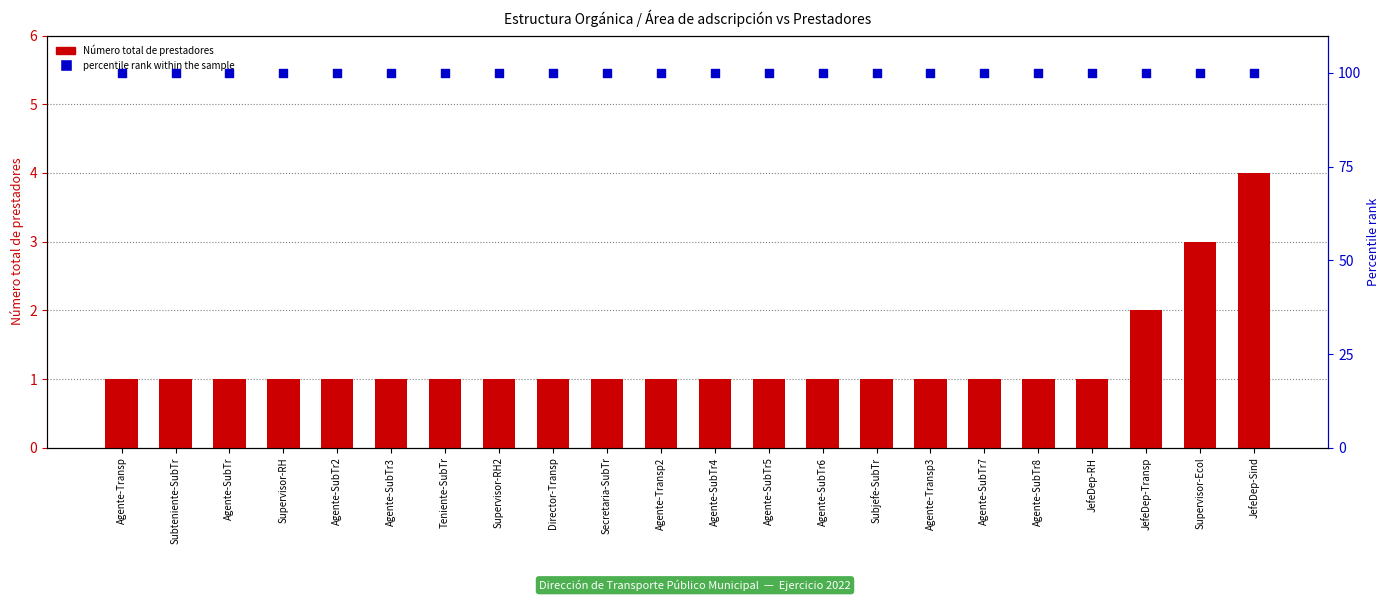

At which category is the sum across all series the highest?

JefeDep-Sind